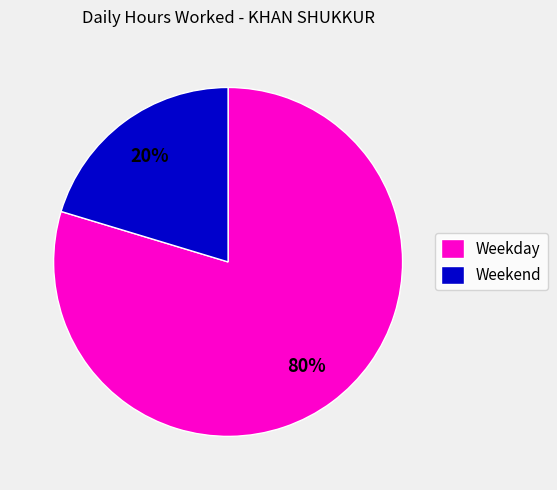

How many segments does this pie chart have?

2